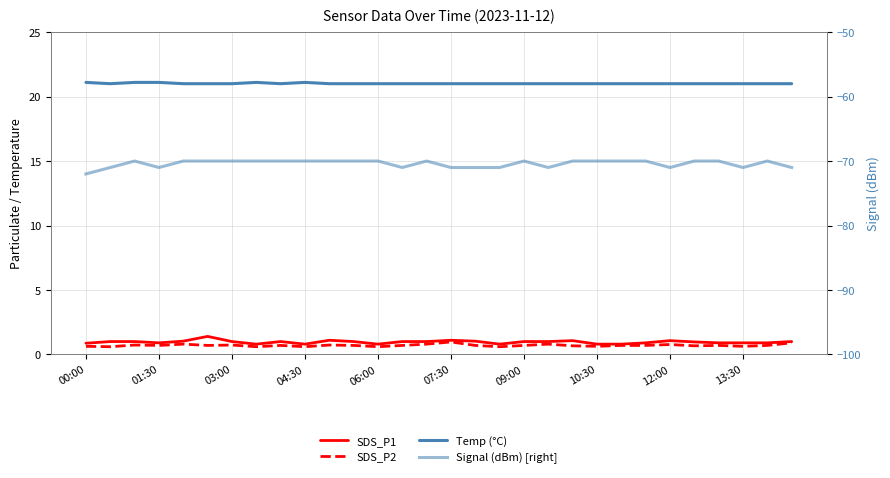

True or false: Temp (°C) has more than 0 interior local peaks.

True